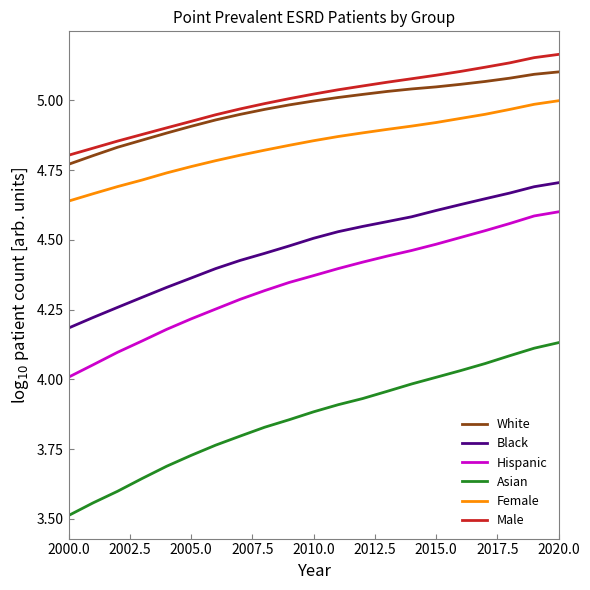

True or false: Female and Black intersect in this chart.

False